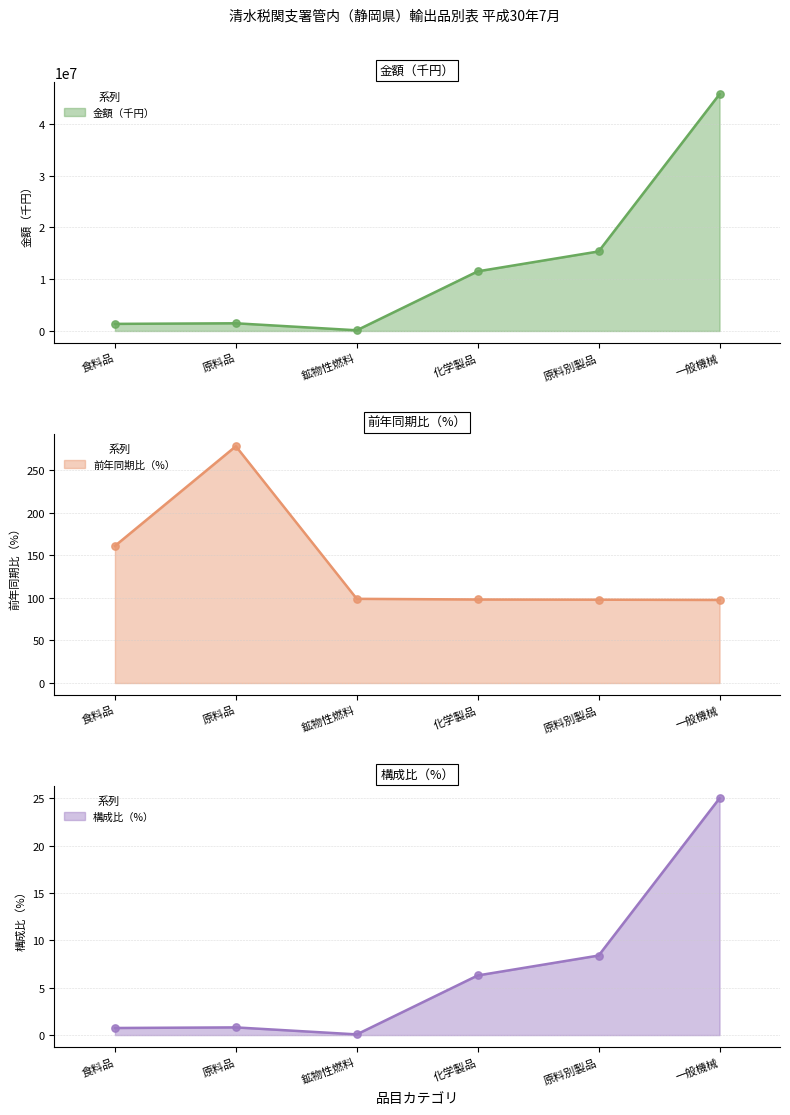

What are all the series names shown in the legend?

金額（千円）, 前年同期比（%）, 構成比（%）